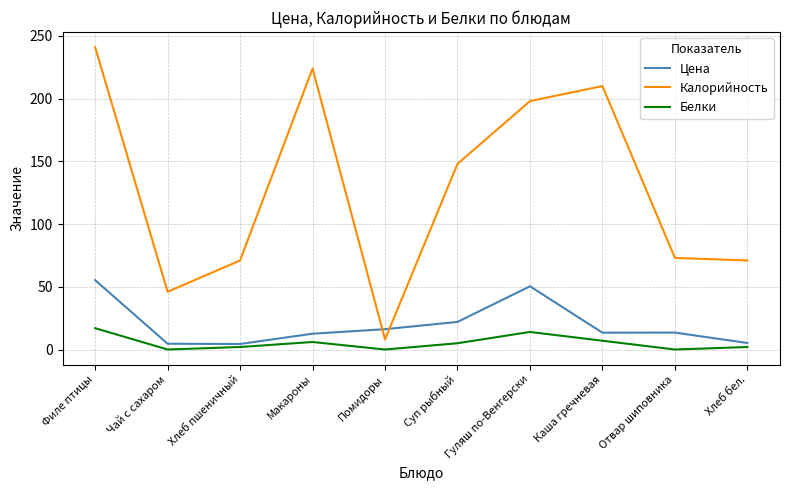

Which series changed the most between Суп рыбный and Хлеб бел.?

Калорийность